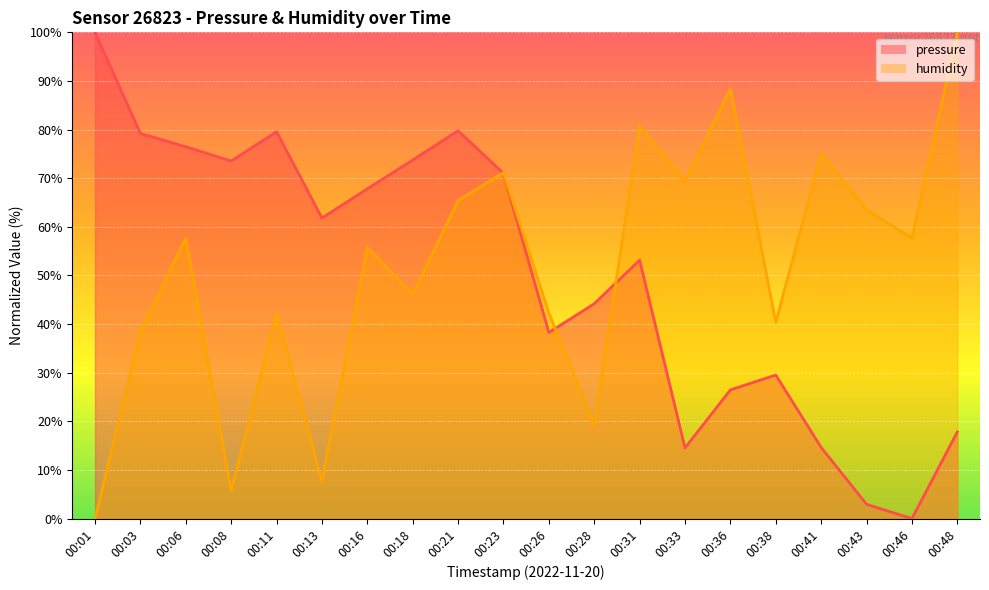

List the series in order of their peak value, lowest first.

pressure, humidity